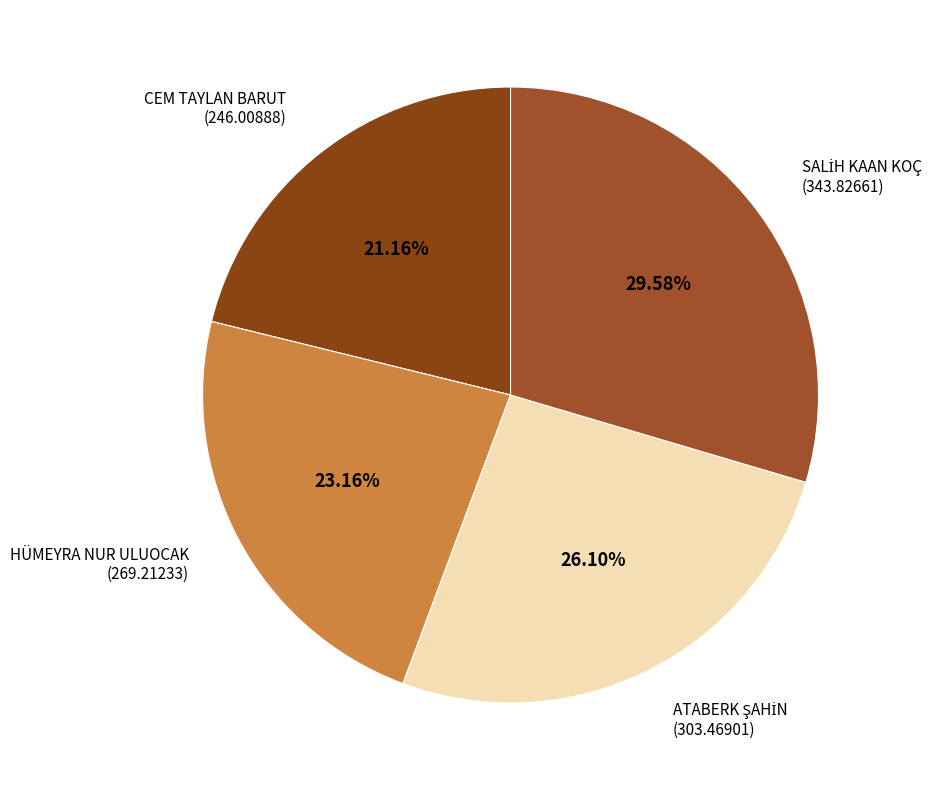

Is there a majority slice in this chart?

No